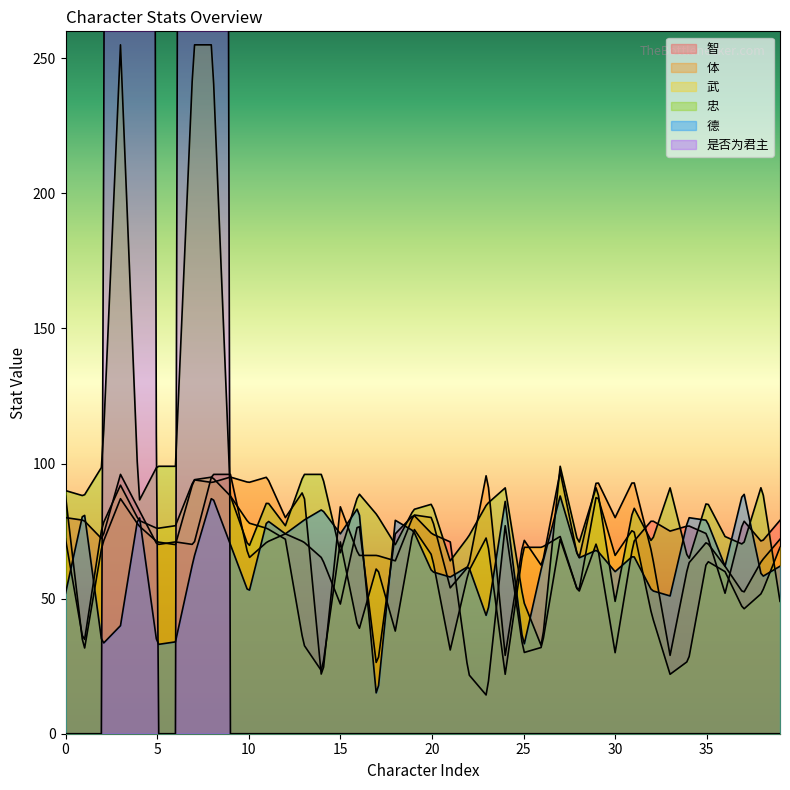

How many lines are shown in the chart?

6